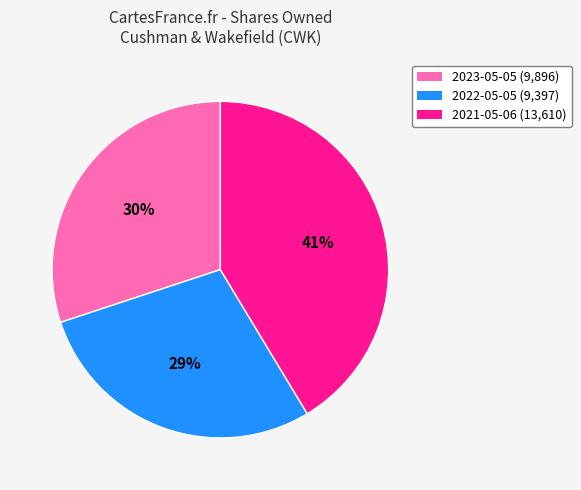

What is the ratio of the value at 2023-05-05 to the value at 2021-05-06?

0.7